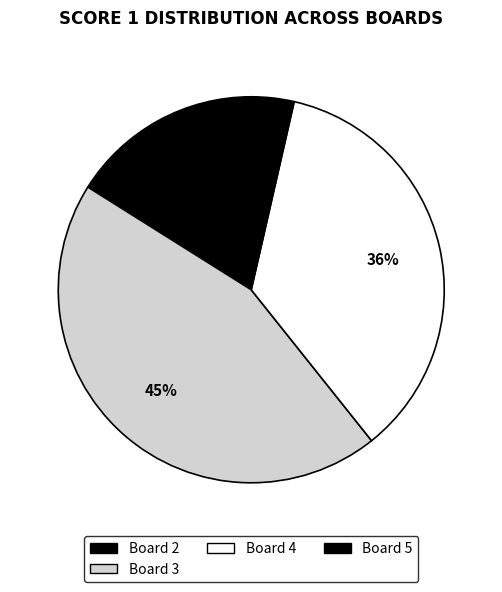

To the nearest percent, what percentage of the pie is Board 3?

45%